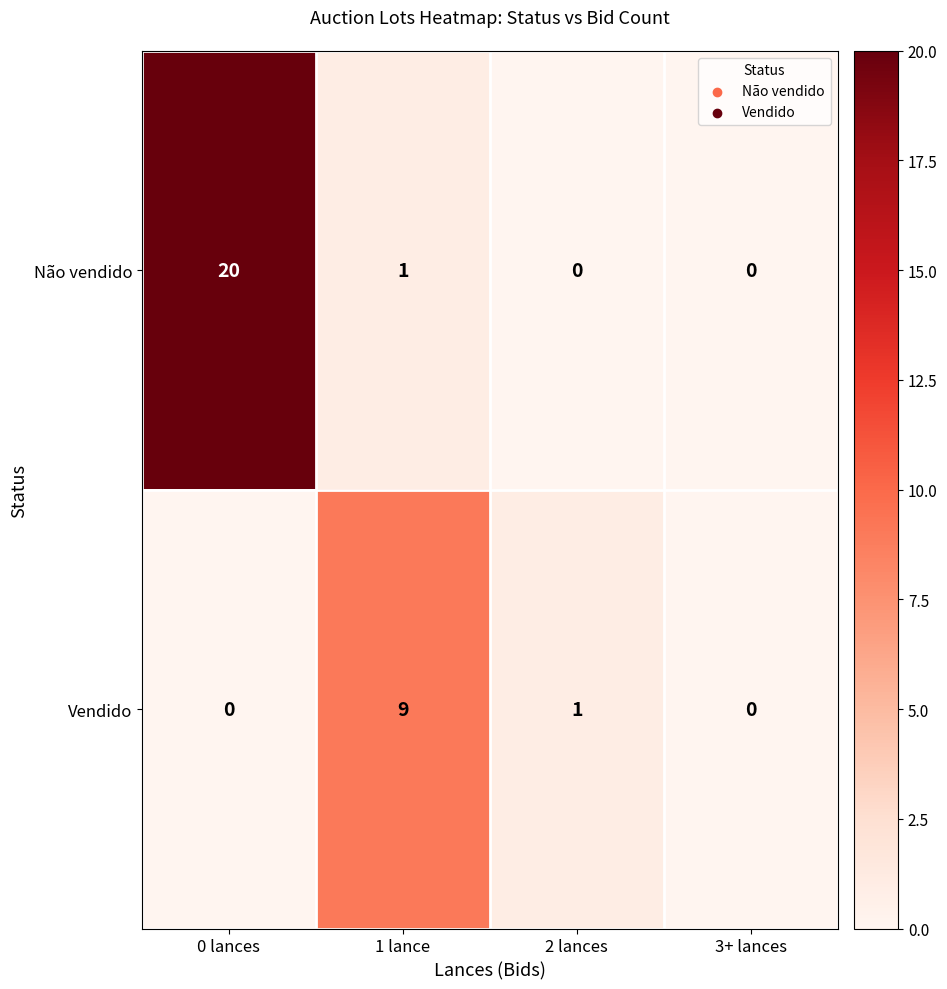

Rank the series at 1 lance from lowest to highest value.

Não vendido, Vendido